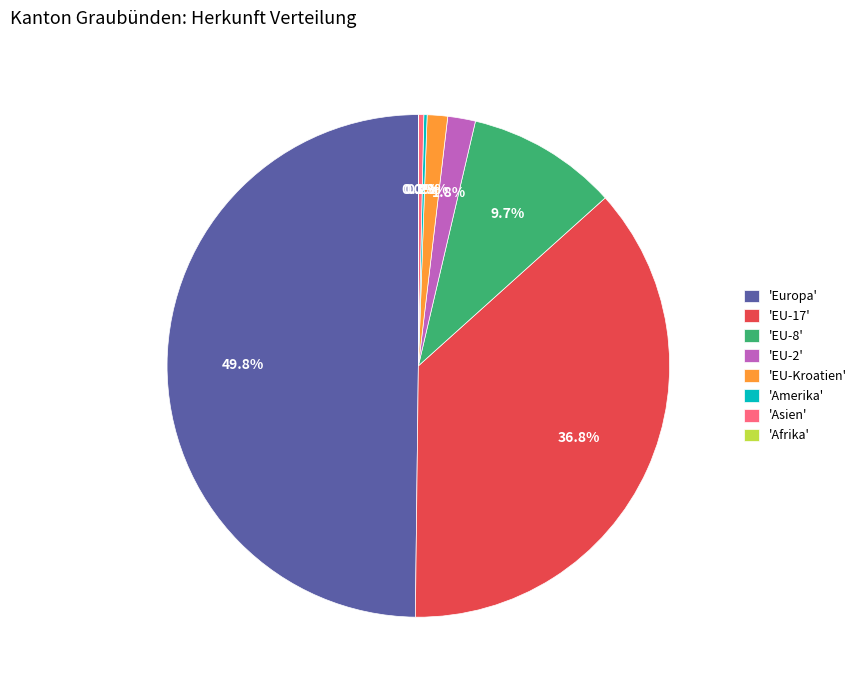

What is the largest slice in the pie chart?

'Europa'